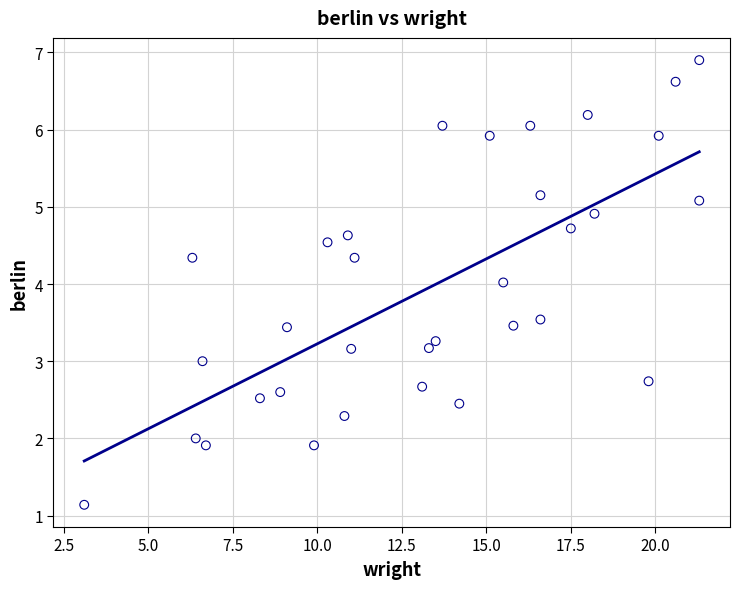

What is the range of Y values (max minus min)?

5.8